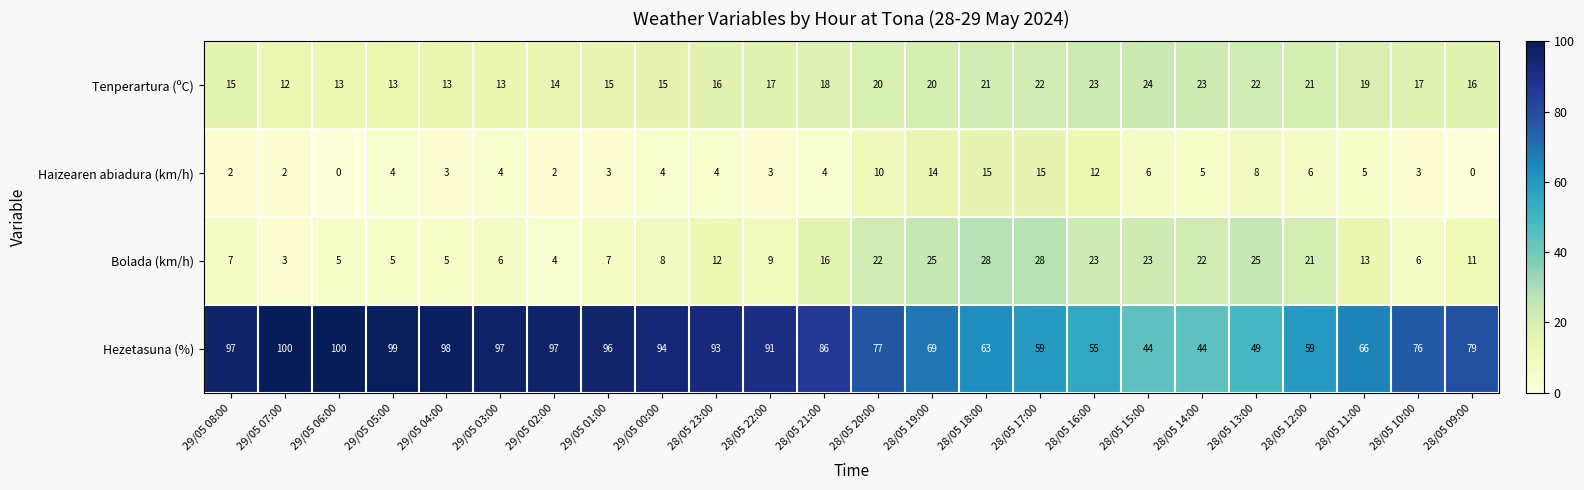

The Tenperartura (ºC) series shows 15 at 29/05 08:00. True or false?

True